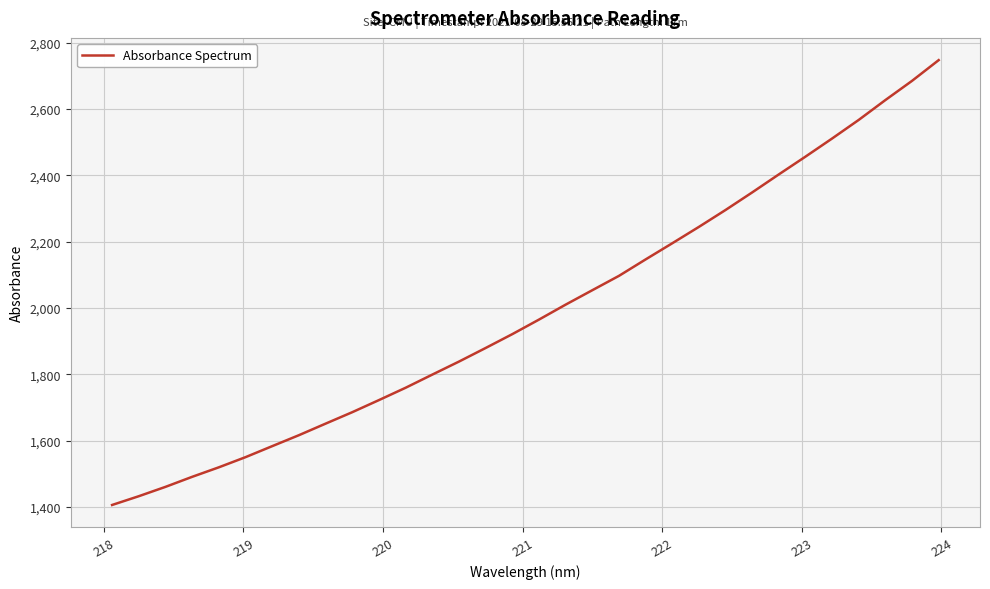

What is the sum of all values?

63671.7